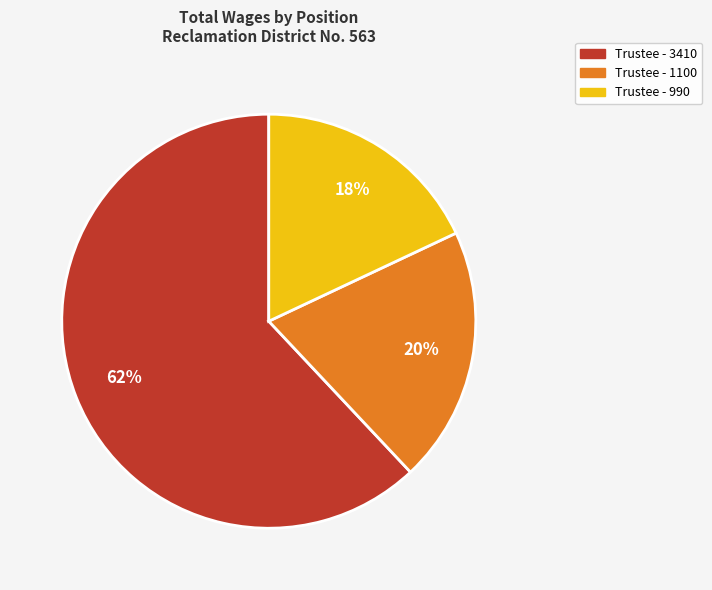

Is there a majority slice in this chart?

Yes